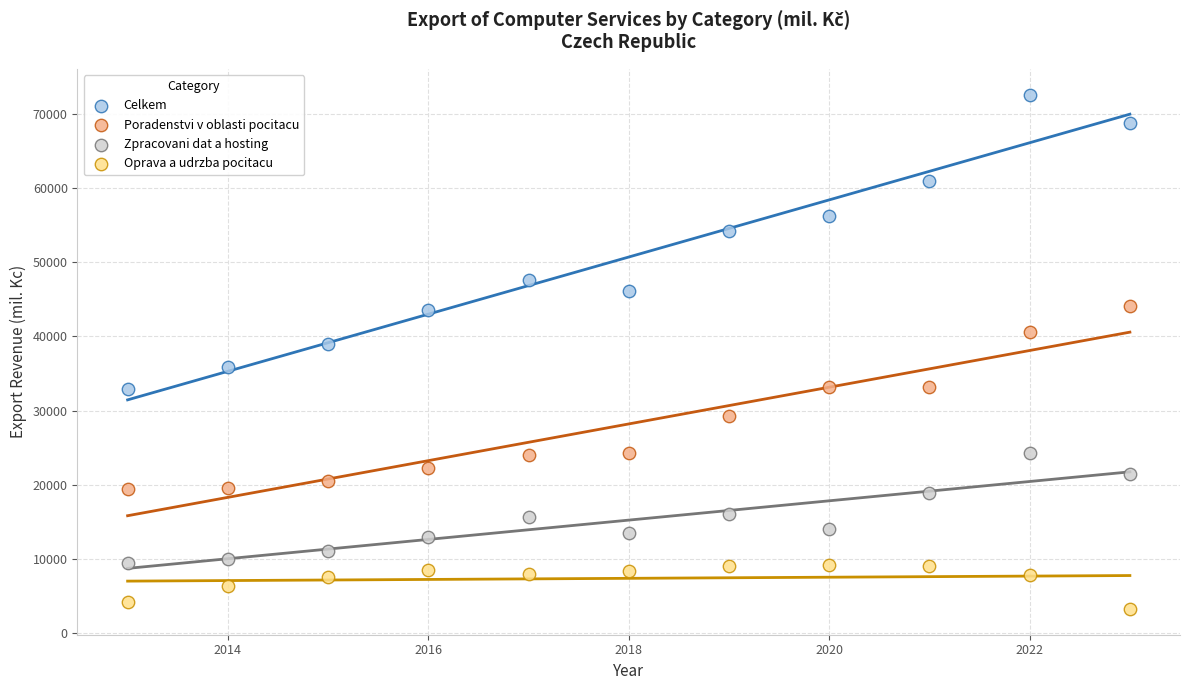

Across all data points, what is the range of X values (max minus min)?

10.0